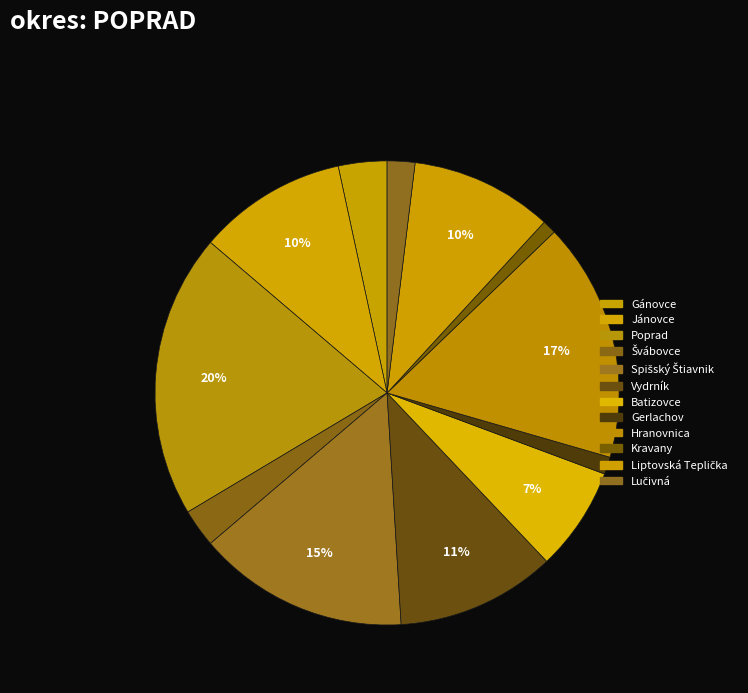

What is the change in value from Gánovce to Liptovská Teplička?

+27